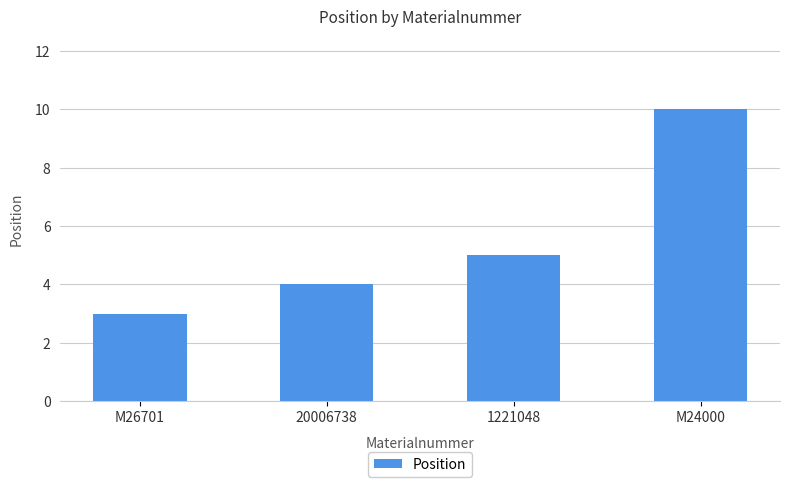

Reading right to left, transcribe all the data shown in this chart.

10	5	4	3